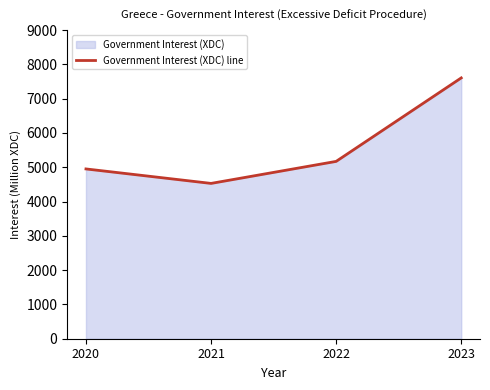

What is the sum of the values at 2023 and 2020?

12554